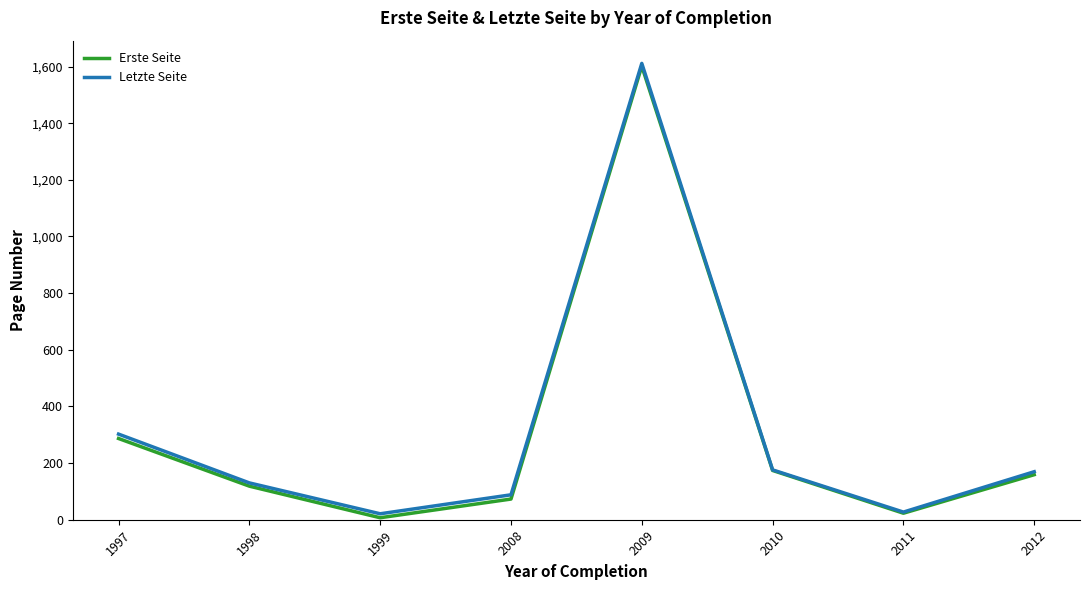

At which label is Erste Seite closest to 804?

1997